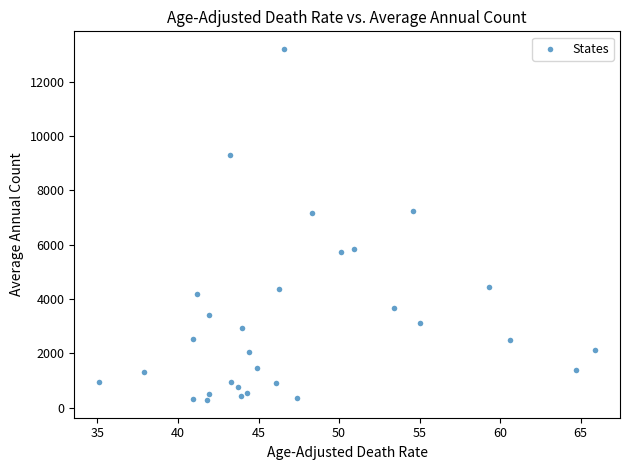

What is the range of Y values (max minus min)?

12938